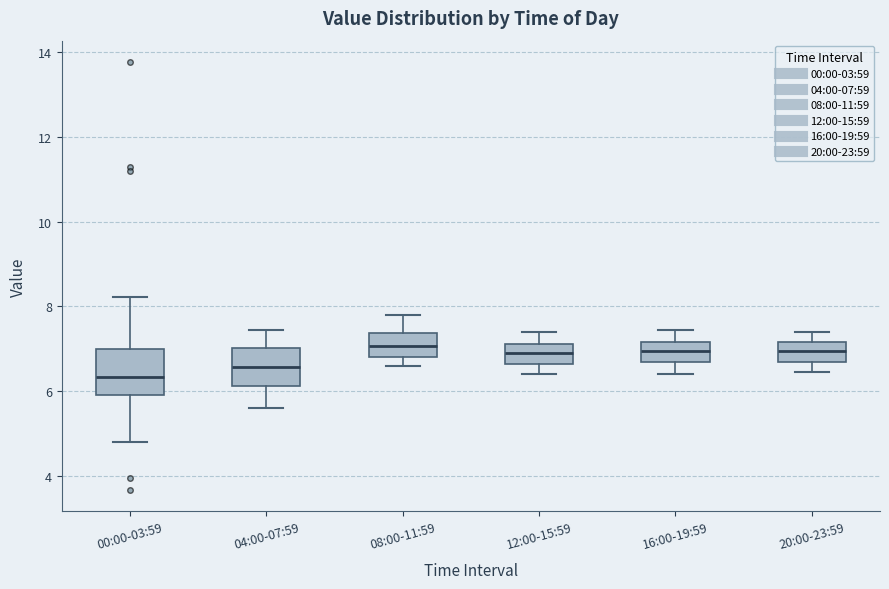

Where is the upper edge of the box for 16:00-19:59 on the y-axis? The values are not printed on the chart, so give them approximately, as read against the axis.

7.2